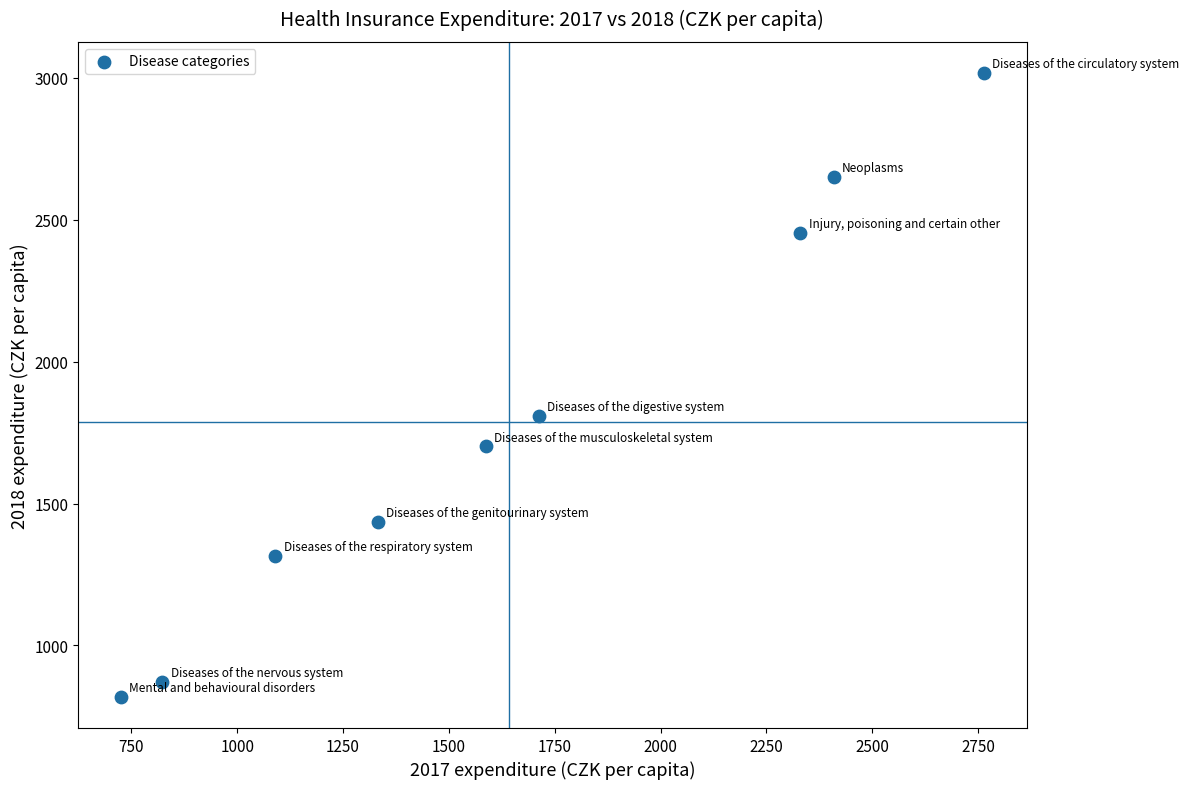

What is the range of Y values (max minus min)?

2198.7